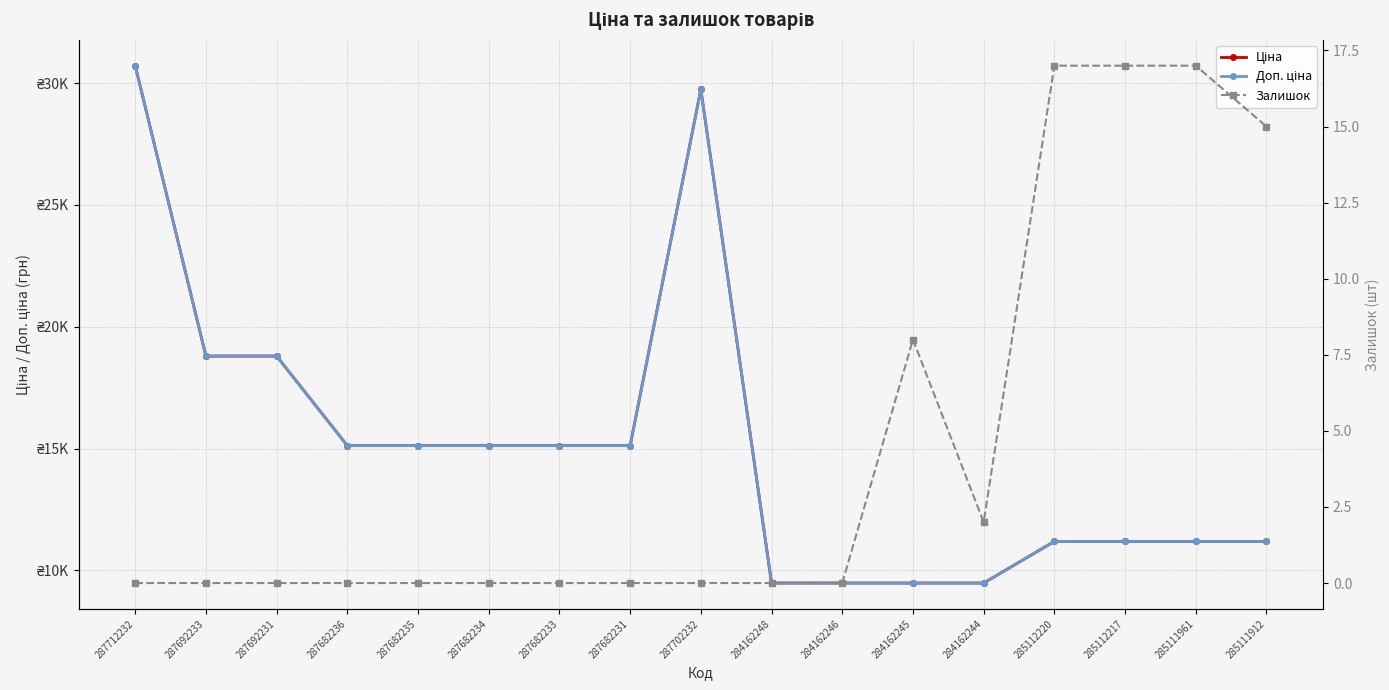

At which label is Ціна closest to 20098?

287692233